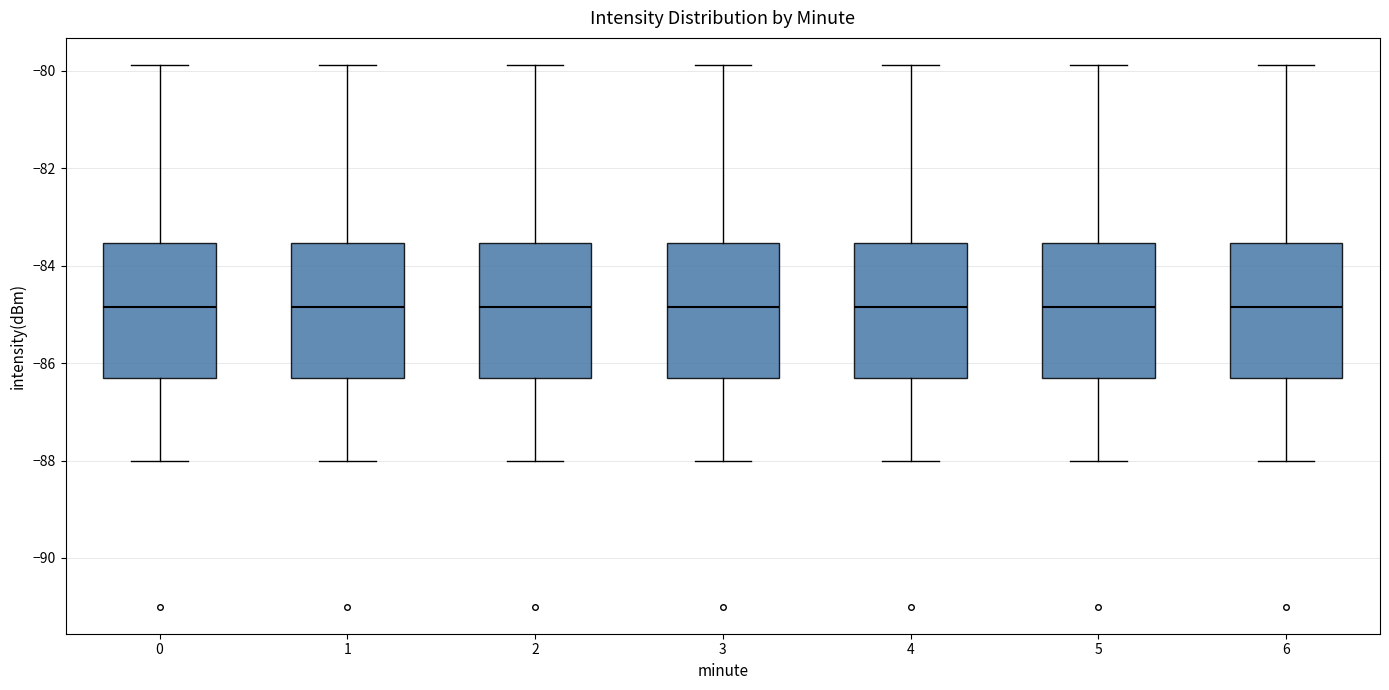

Where does the median line of the box at x = 4 sit on the y-axis? The values are not printed on the chart, so give them approximately, as read against the axis.

-84.8